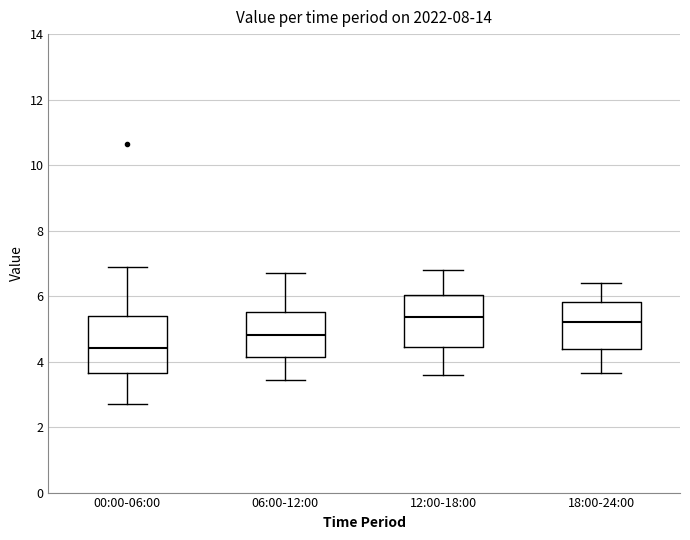

Reading left to right, read every box against the y-axis: the position of its median line, the range the box covers, and the ends of its whiskers. The values are not printed on the chart, so give them approximately, as read against the axis.

00:00-06:00: median 4.4, box 3.6 to 5.4, whiskers 2.8 to 7.0
06:00-12:00: median 4.8, box 4.2 to 5.6, whiskers 3.4 to 6.8
12:00-18:00: median 5.4, box 4.4 to 6.0, whiskers 3.6 to 6.8
18:00-24:00: median 5.2, box 4.4 to 5.8, whiskers 3.6 to 6.4